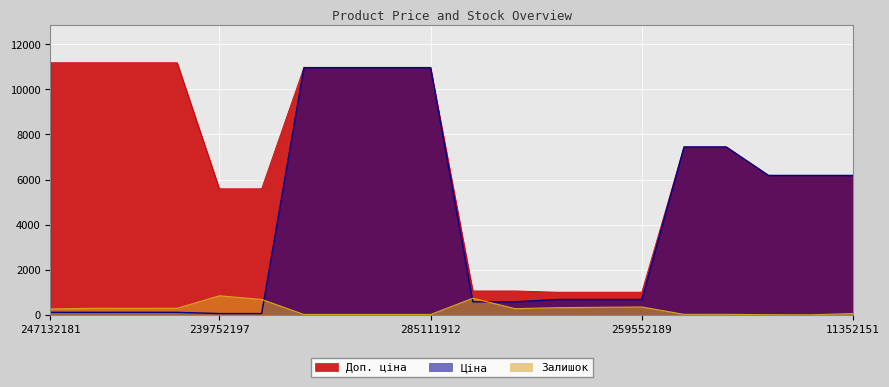

What is the greatest value displayed?

11182.0